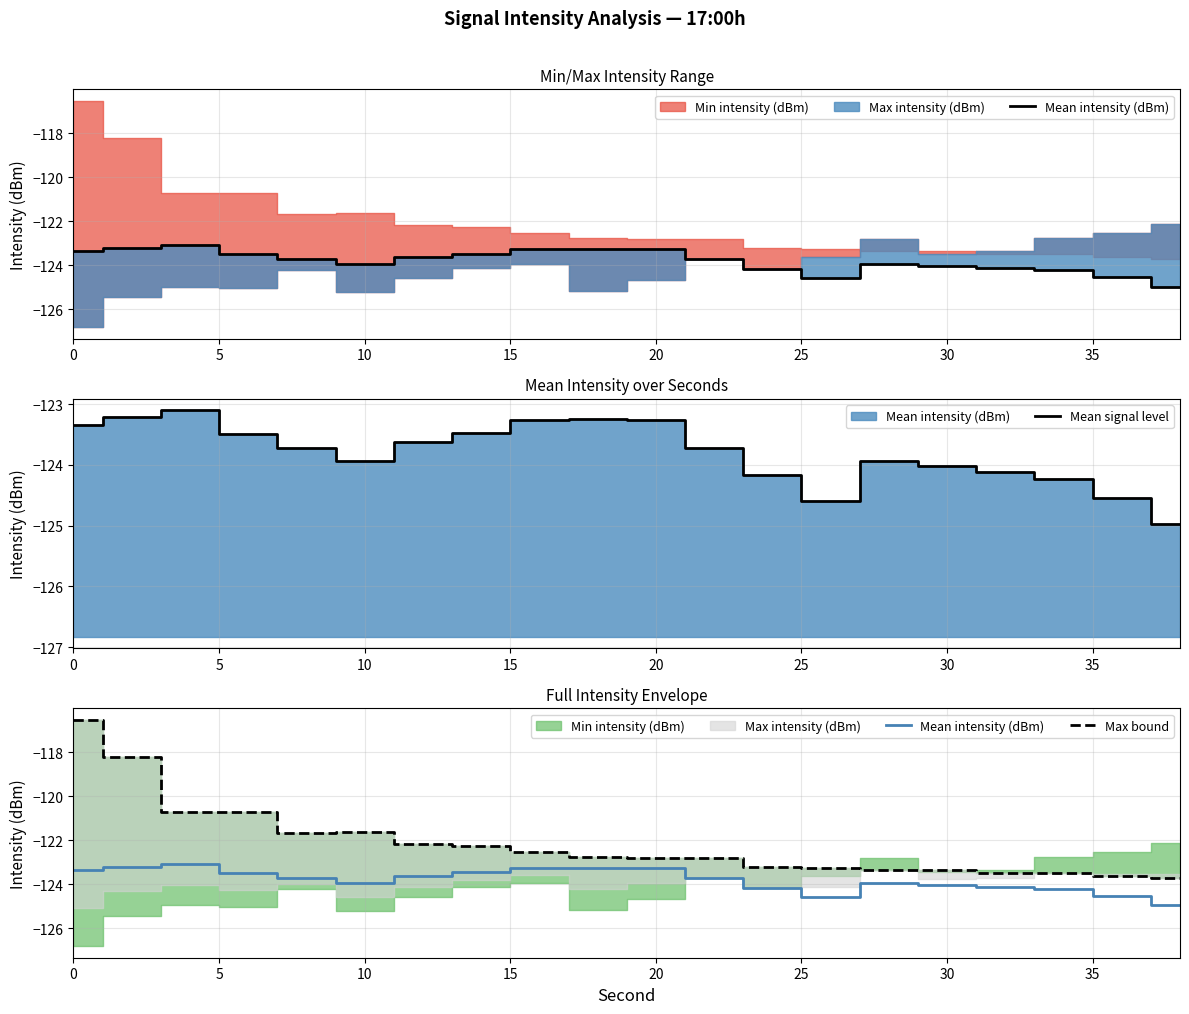

What is the maximum value shown in the chart?

-116.5